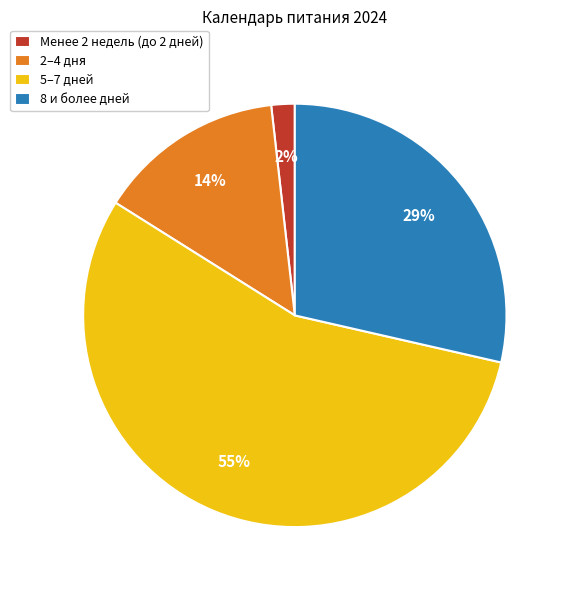

Is there a majority slice in this chart?

Yes